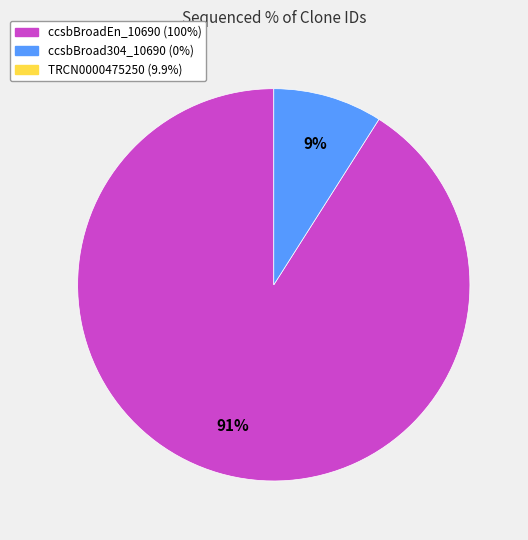

Is there any slice that represents more than half of the pie?

Yes